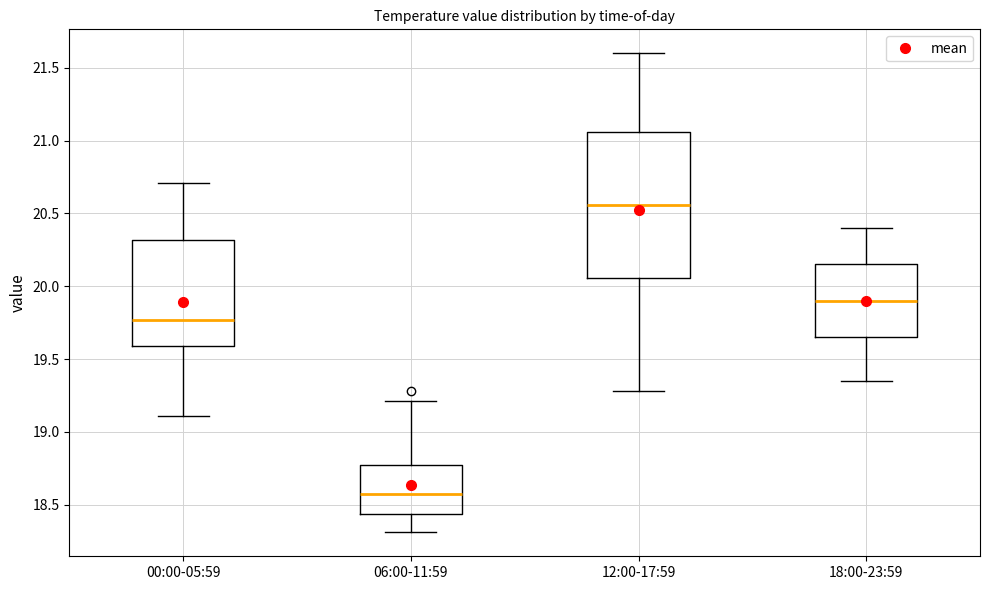

Reading left to right, read every box against the y-axis: the position of its median line, the range the box covers, and the ends of its whiskers. The values are not printed on the chart, so give them approximately, as read against the axis.

00:00-05:59: median 19.75, box 19.60 to 20.30, whiskers 19.10 to 20.70
06:00-11:59: median 18.55, box 18.45 to 18.75, whiskers 18.30 to 19.20
12:00-17:59: median 20.55, box 20.05 to 21.05, whiskers 19.30 to 21.60
18:00-23:59: median 19.90, box 19.65 to 20.15, whiskers 19.35 to 20.40